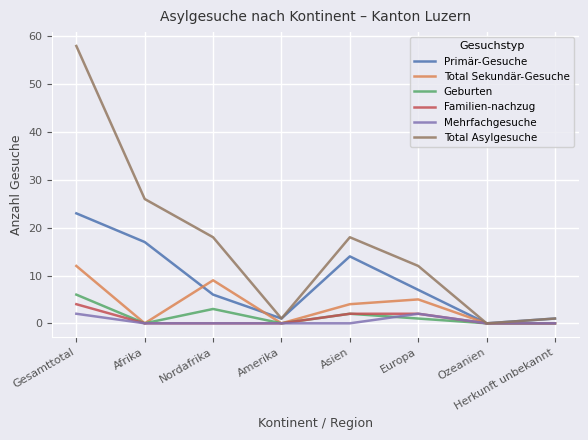

True or false: Total Sekundär-Gesuche has a value of 5 at Herkunft unbekannt.

False